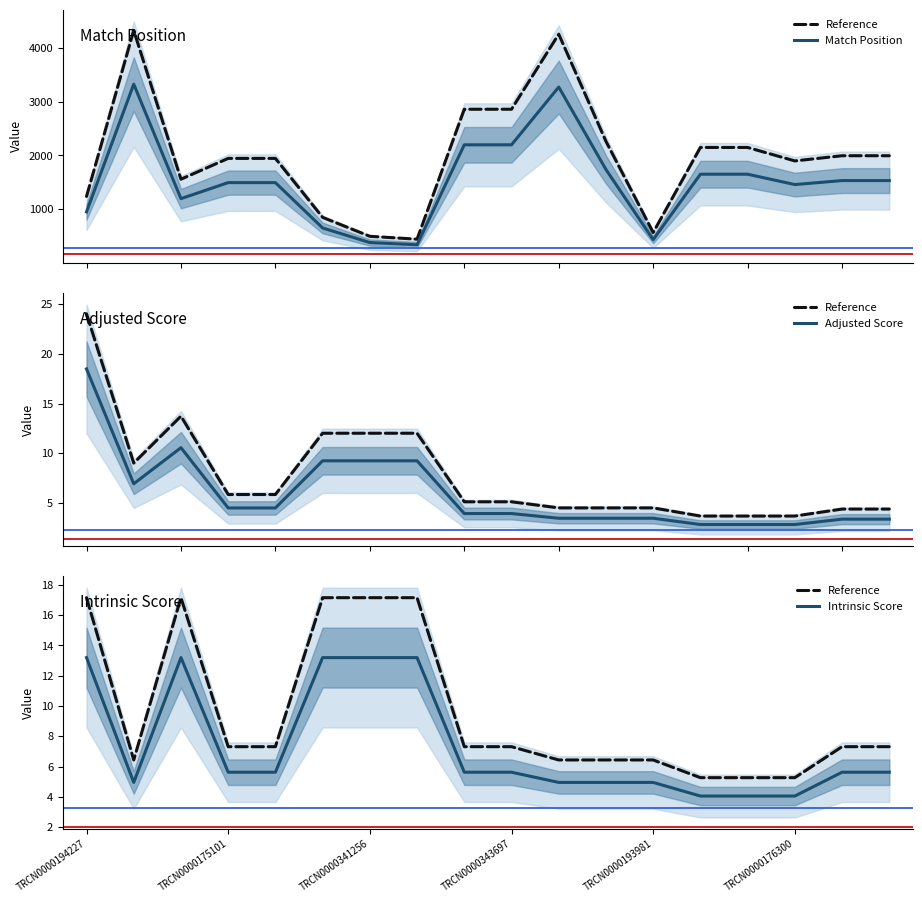

Between TRCN0000194227 and TRCN0000175101, which series saw the biggest shift?

Match Position